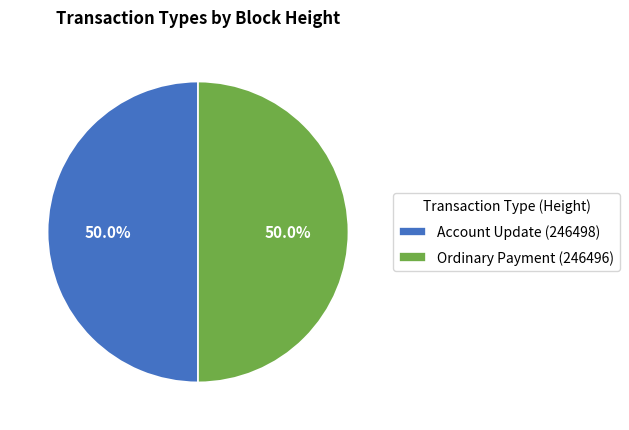

Approximately how many times larger is the value at Ordinary Payment (246496) compared to Account Update (246498)?

1.0